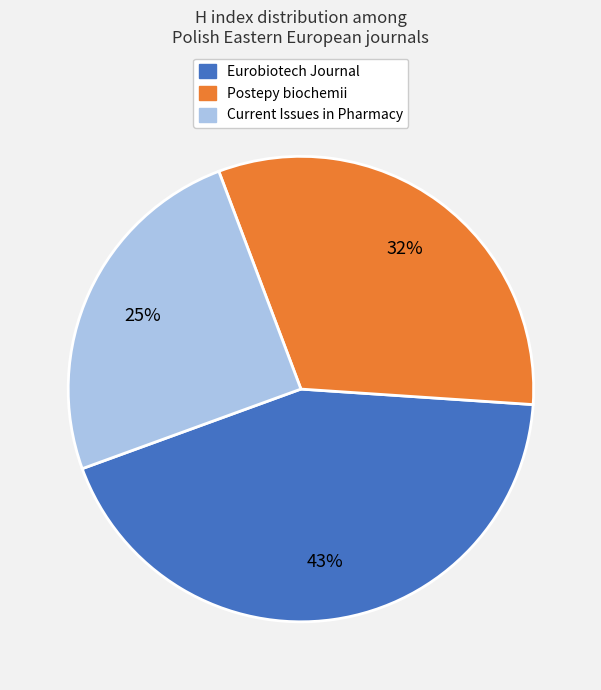

Is there any slice that represents more than half of the pie?

No